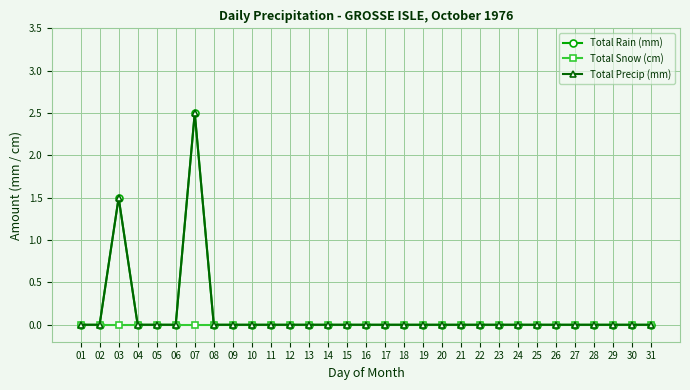

Is this an area chart (filled region under the line)?

No